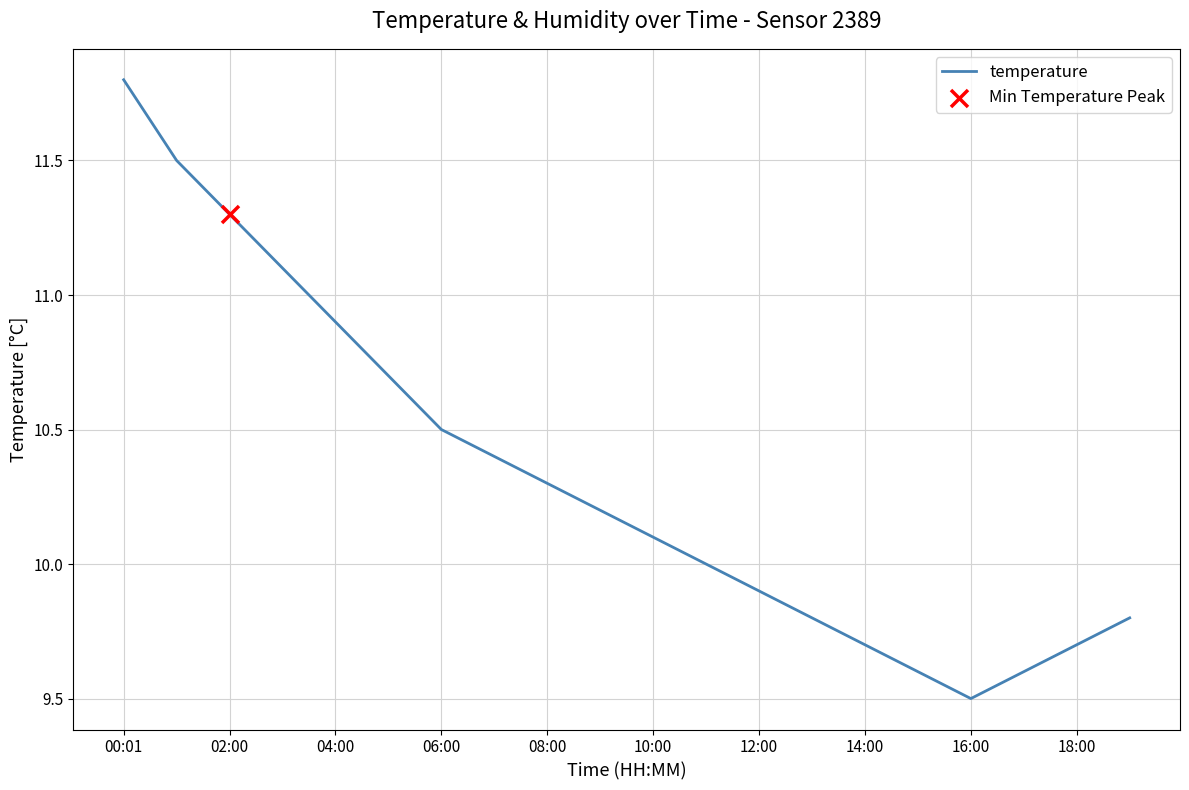

What is the difference between the maximum and minimum values?

2.3